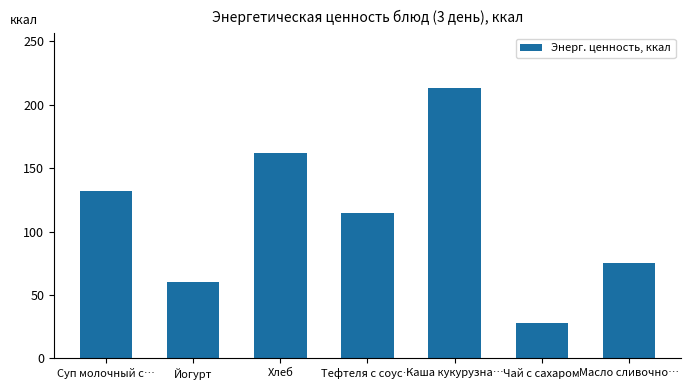

What is the value of the 4th bar from the left?

114.4